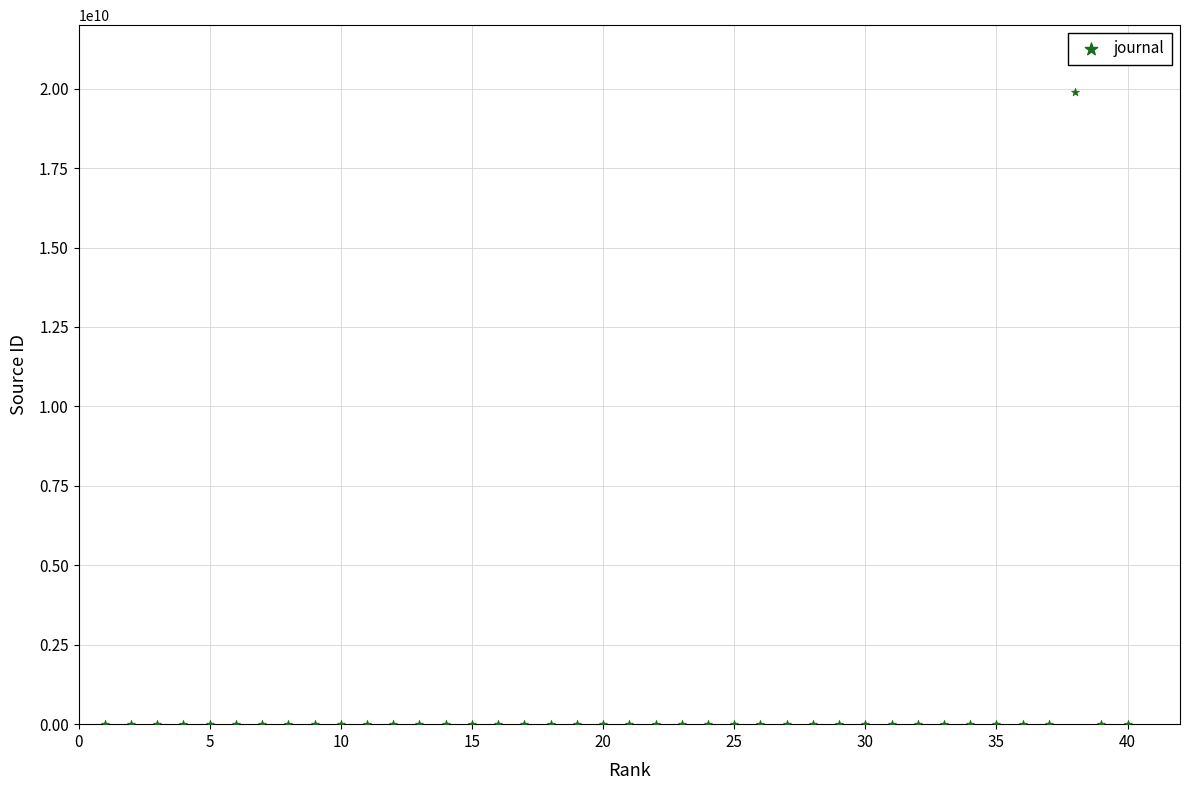

What is the range of X values (max minus min)?

39